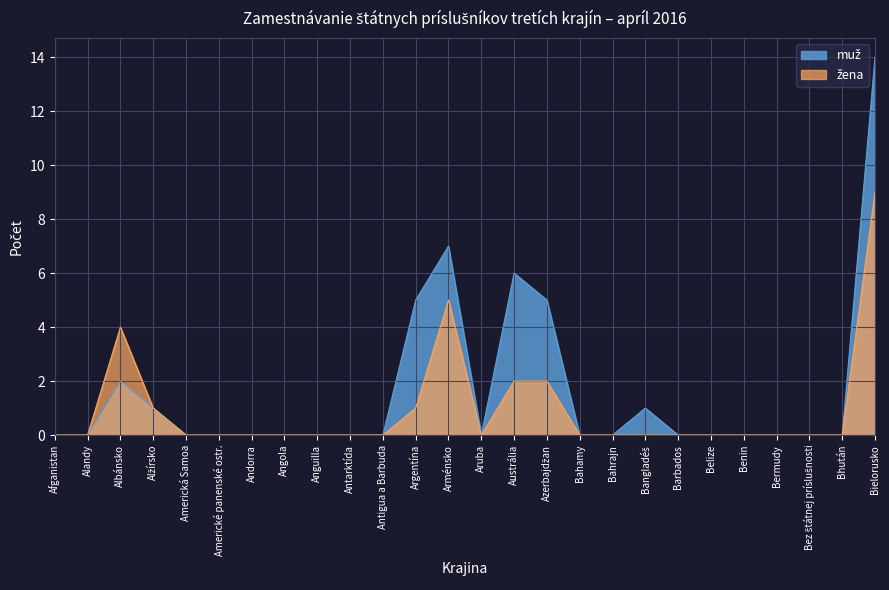

Which category has the highest value across all series?

Bielorusko